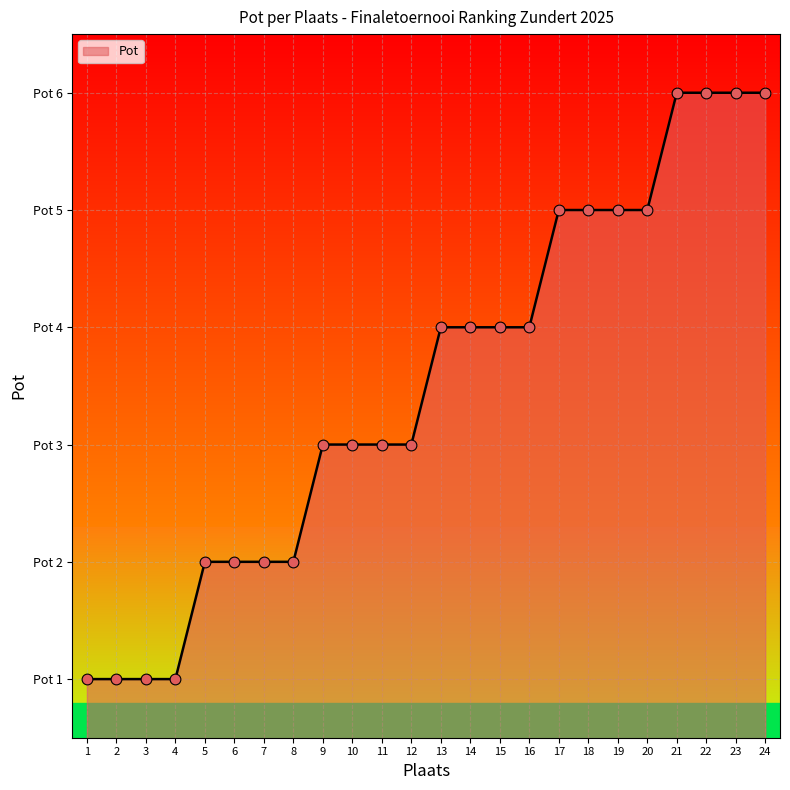

Between 24 and 19, which is larger?

24